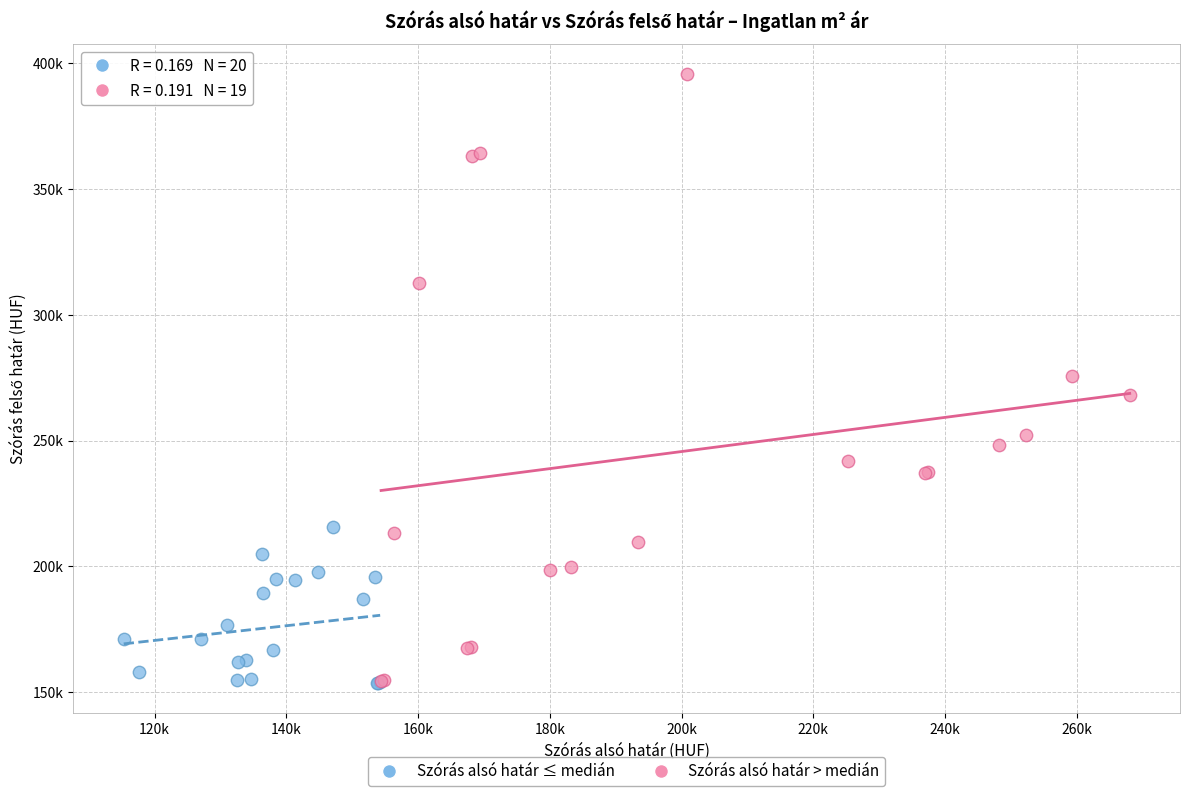

Which series has the widest spread of Y values?

Szórás alsó határ > medián